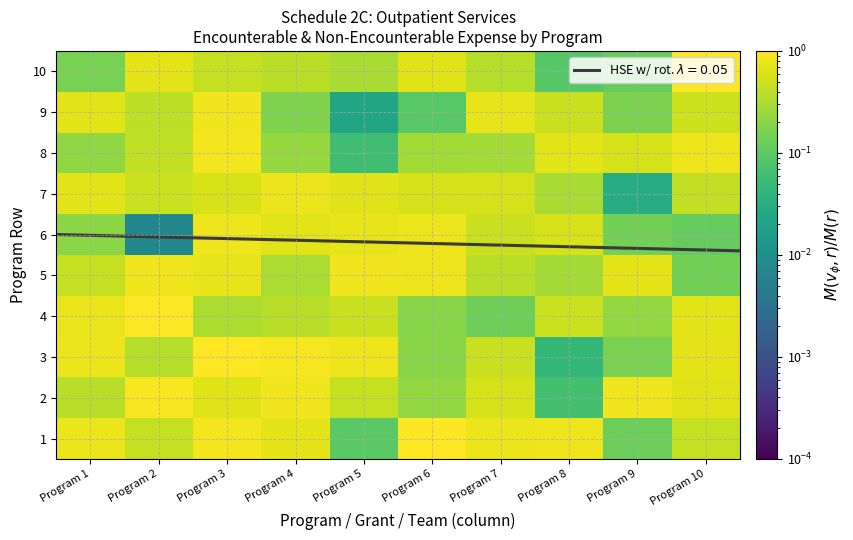

Rank the series at Program 2 from lowest to highest value.

6, 3, 9, 8, 1, 7, 10, 5, 2, 4